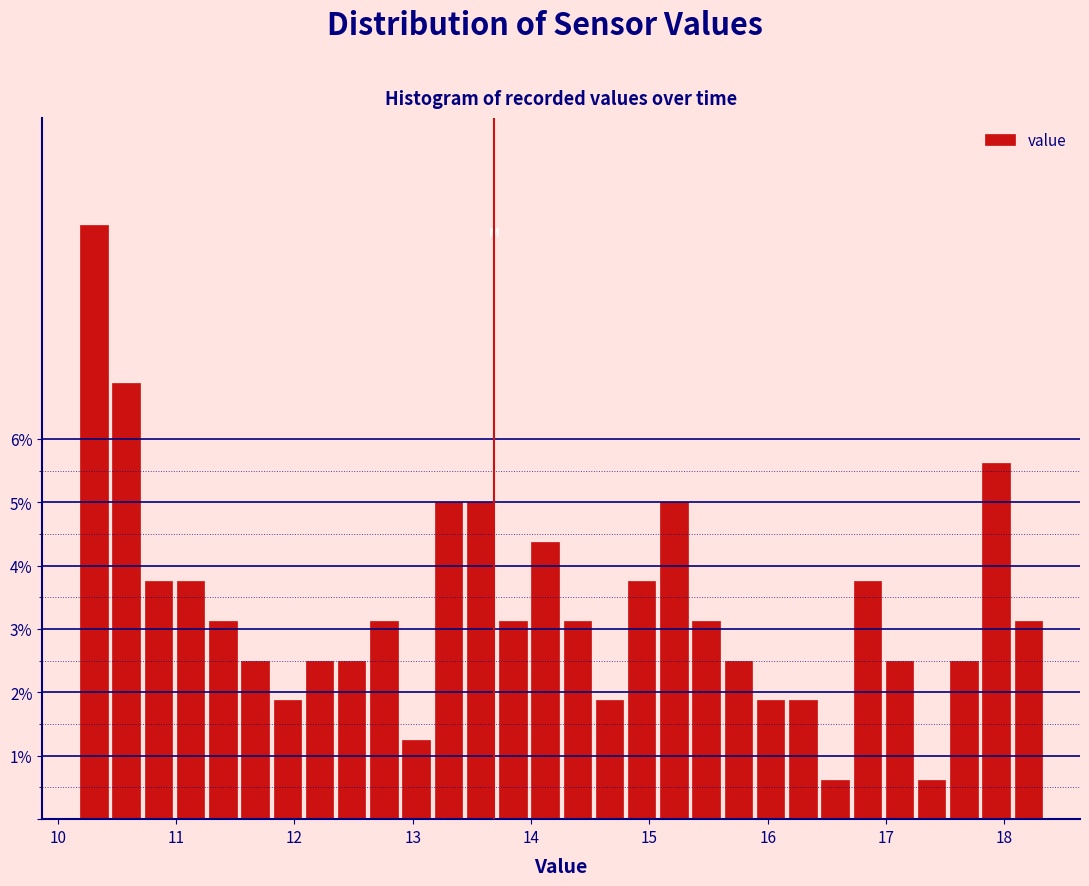

Read against the x-axis, roughly where is the centre of the tallest bar?

10.3